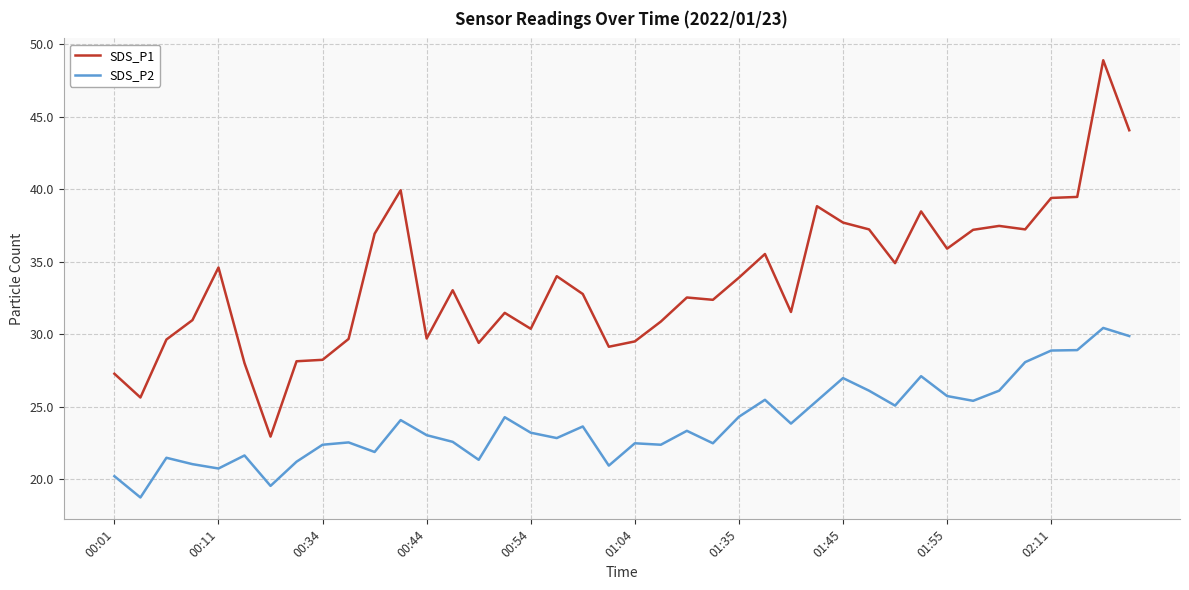

List the series in order of their peak value, highest first.

SDS_P1, SDS_P2